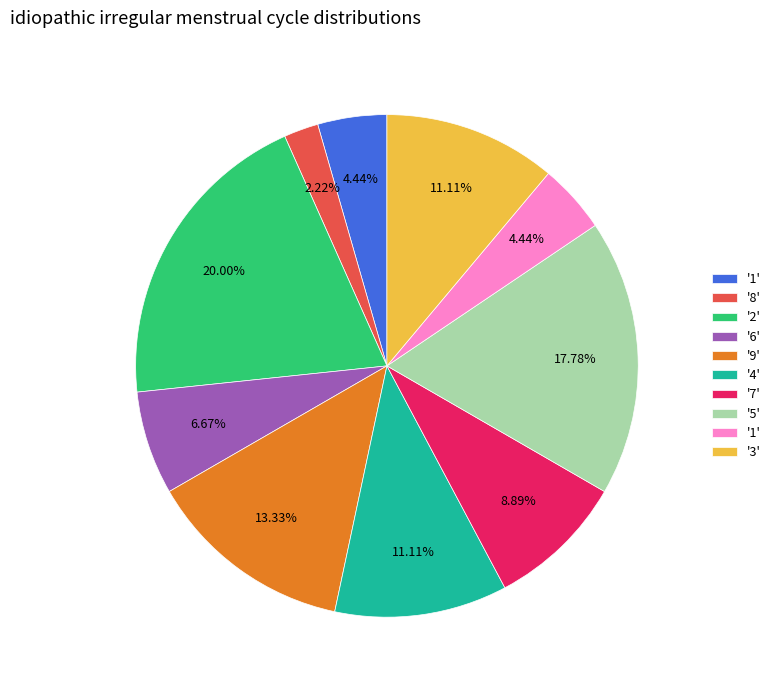

Is there any slice that represents more than half of the pie?

No